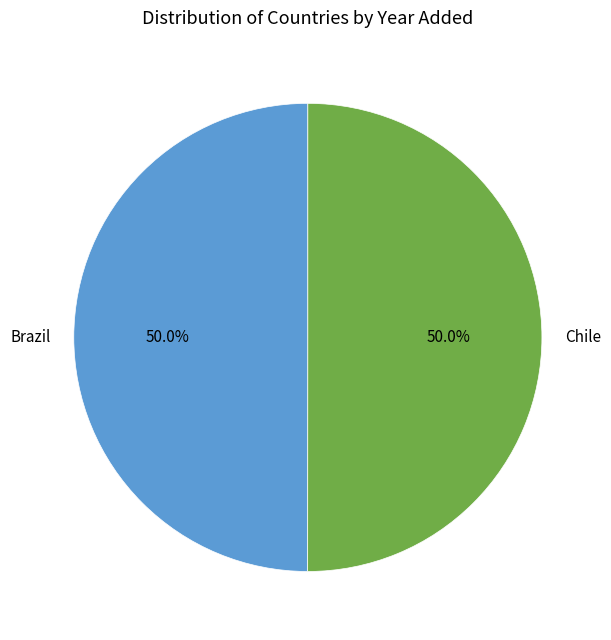

Approximately how many times larger is the value at Chile compared to Brazil?

1.0